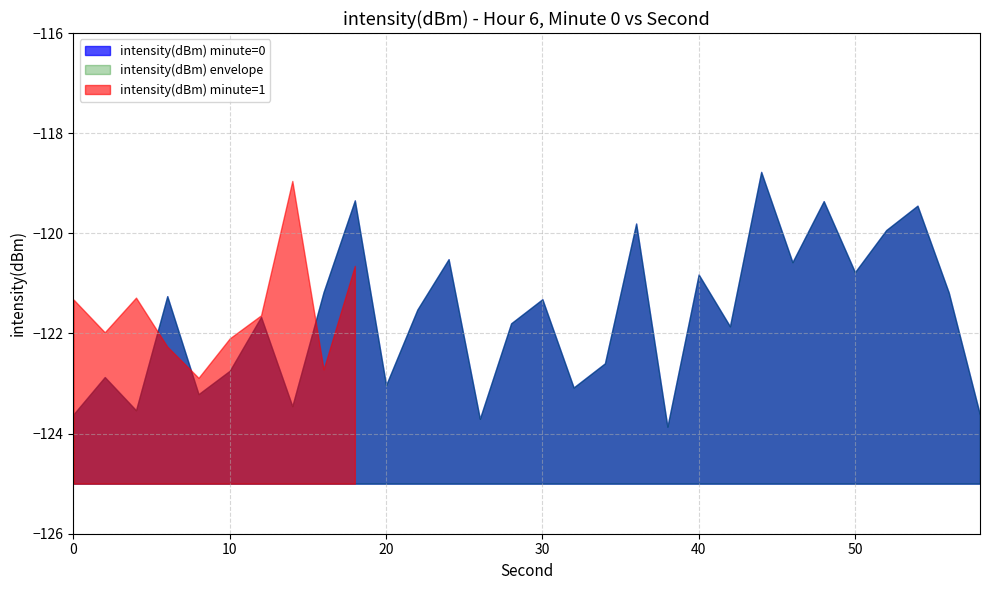

At which category does the chart reach its minimum across all series?

38